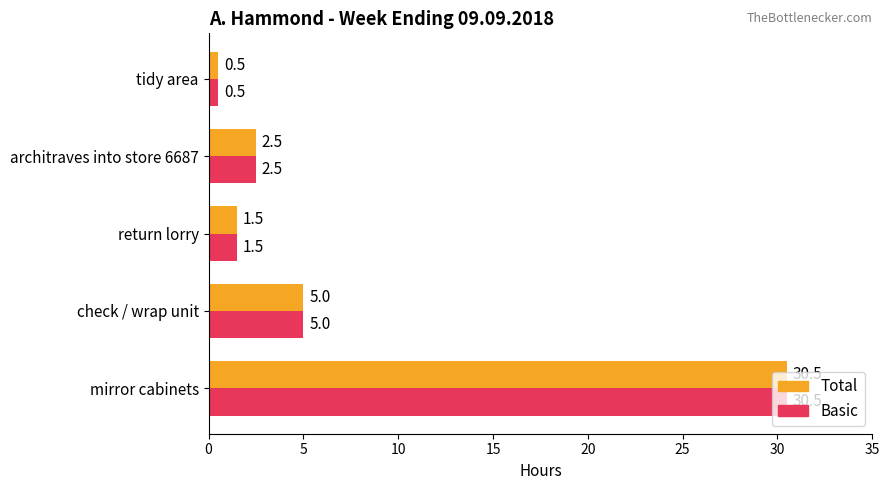

At which label is Total closest to 15?

check / wrap unit